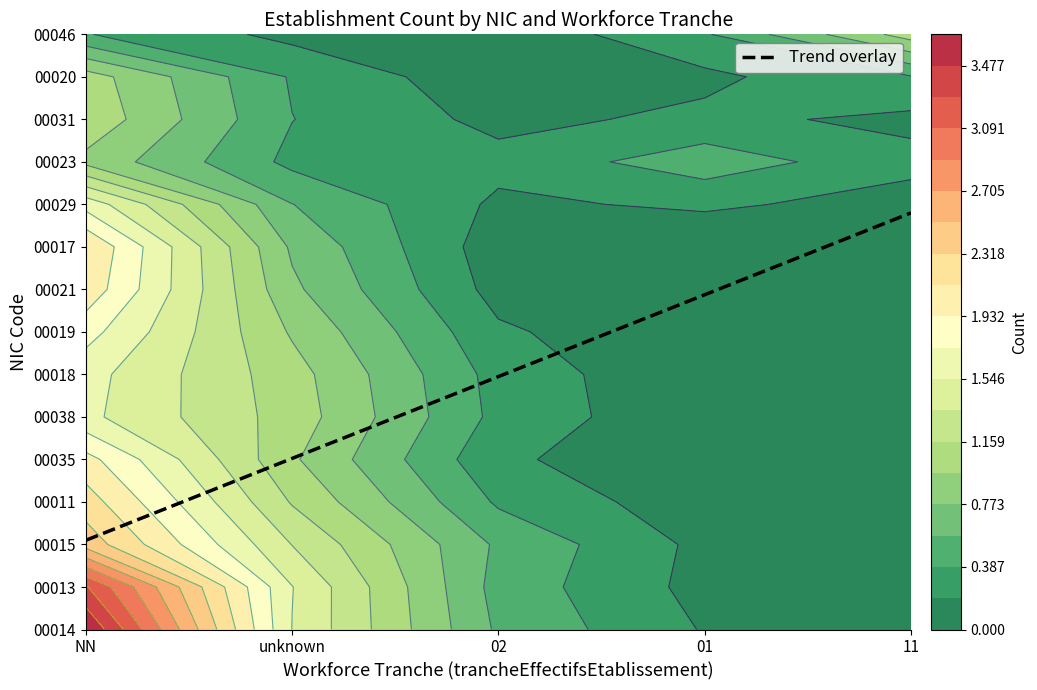

The NN series shows 2 at 7. True or false?

False